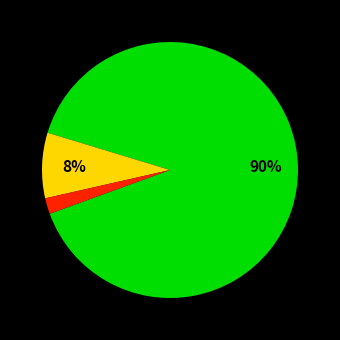

Does any single category account for the majority?

Yes